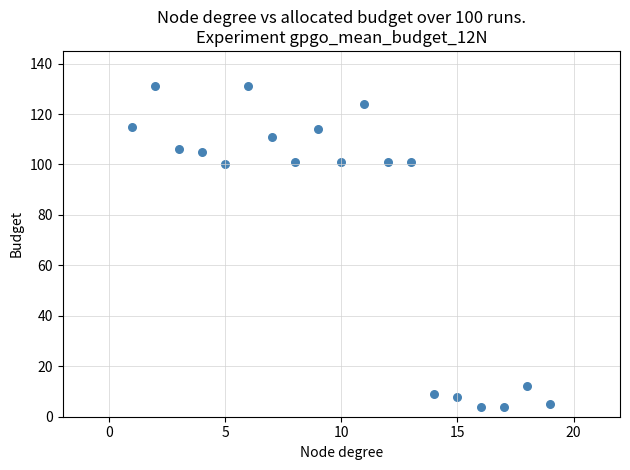

What is the range of X values (max minus min)?

18